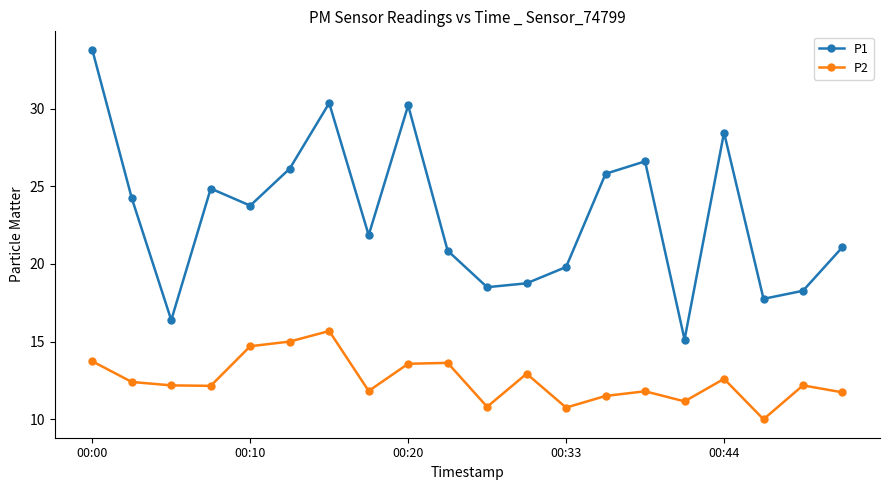

What is the highest value of the P2 series?

15.7